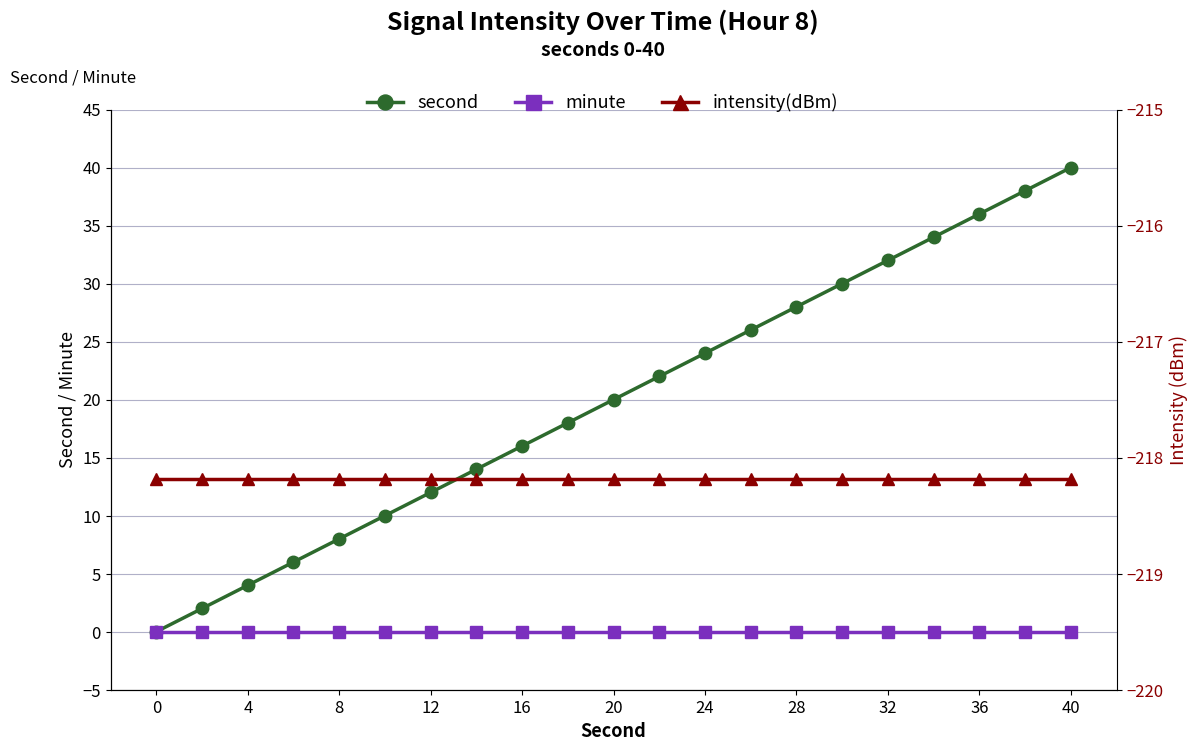

True or false: second and minute intersect in this chart.

False